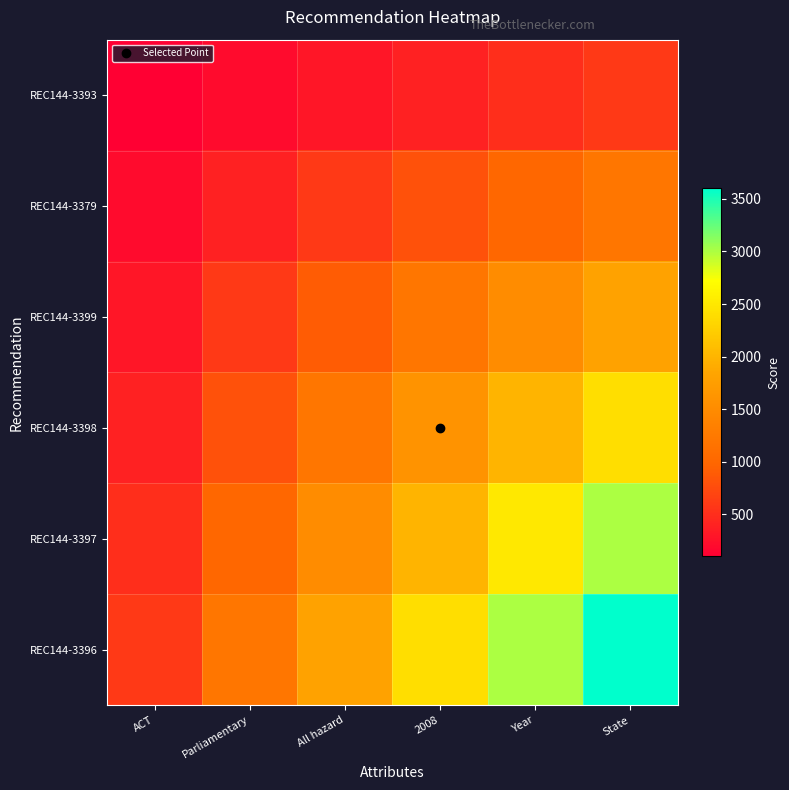

At how many categories does at least one series exceed 2361?

3